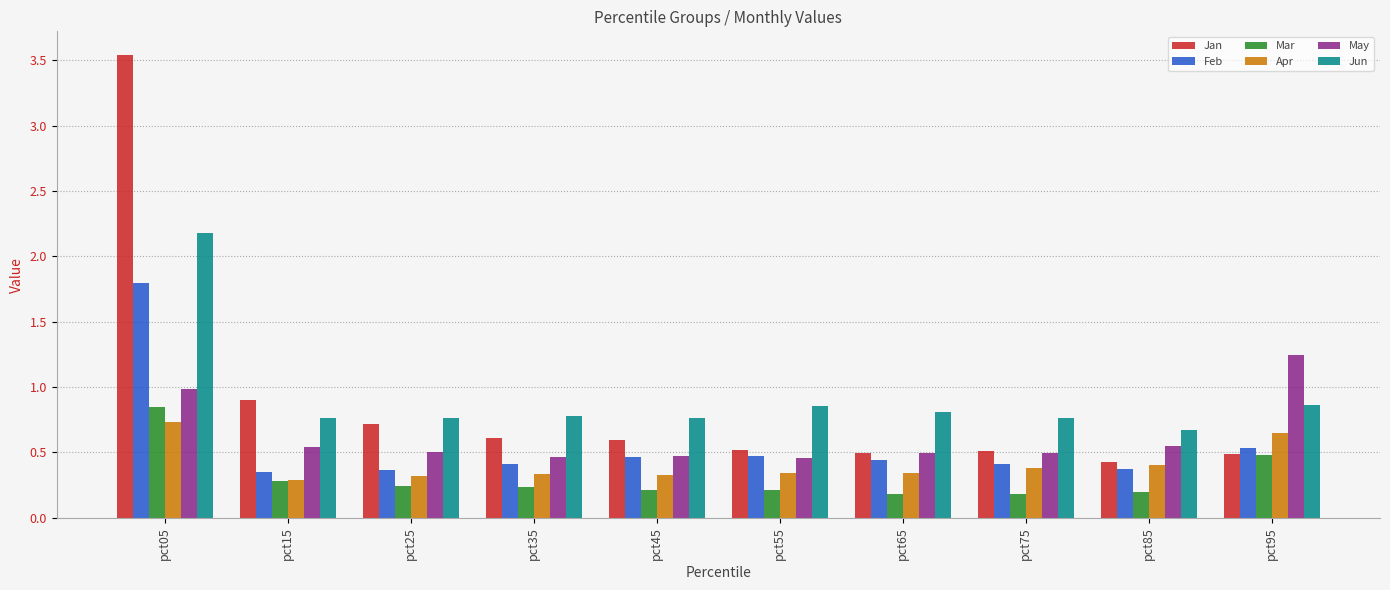

True or false: Jan has a value of 2.3 at pct05.

False